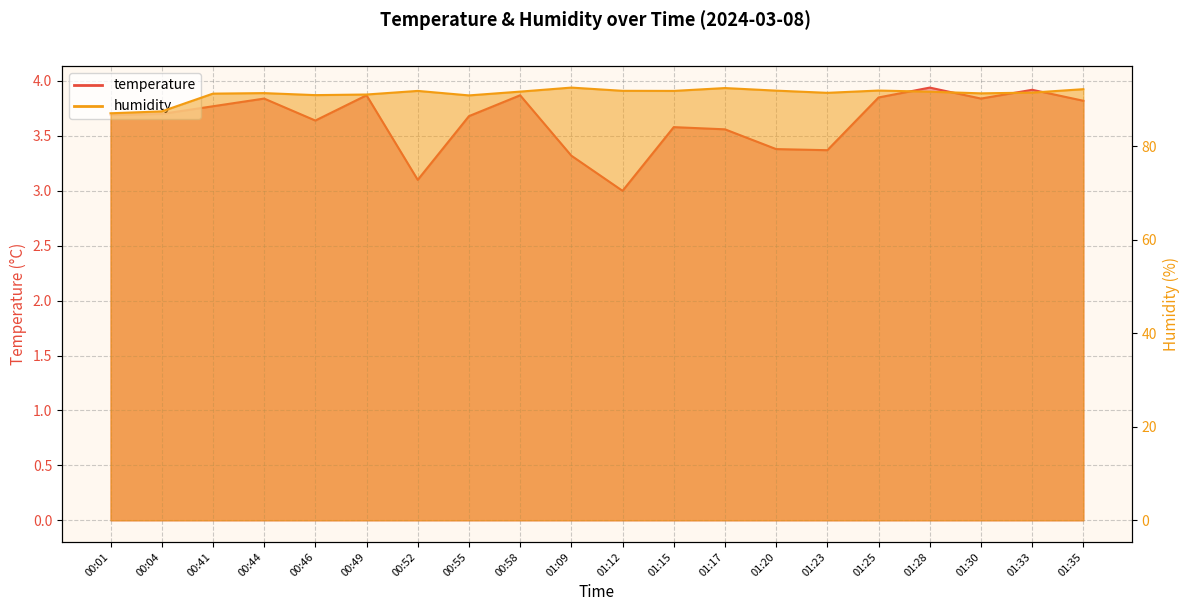

Is the value of temperature at 01:30 greater than the value of humidity at 00:55?

No